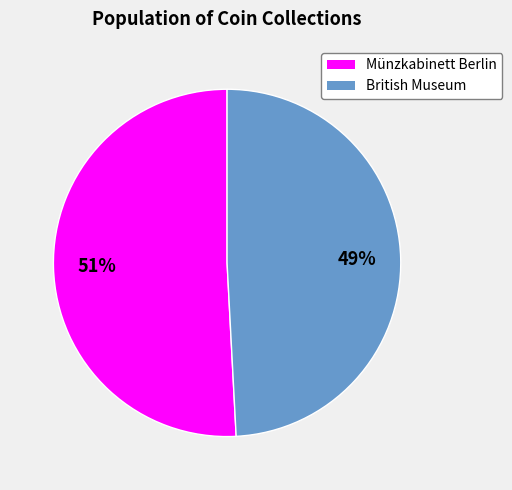

Rank the categories by value from highest to lowest.

Münzkabinett Berlin, British Museum